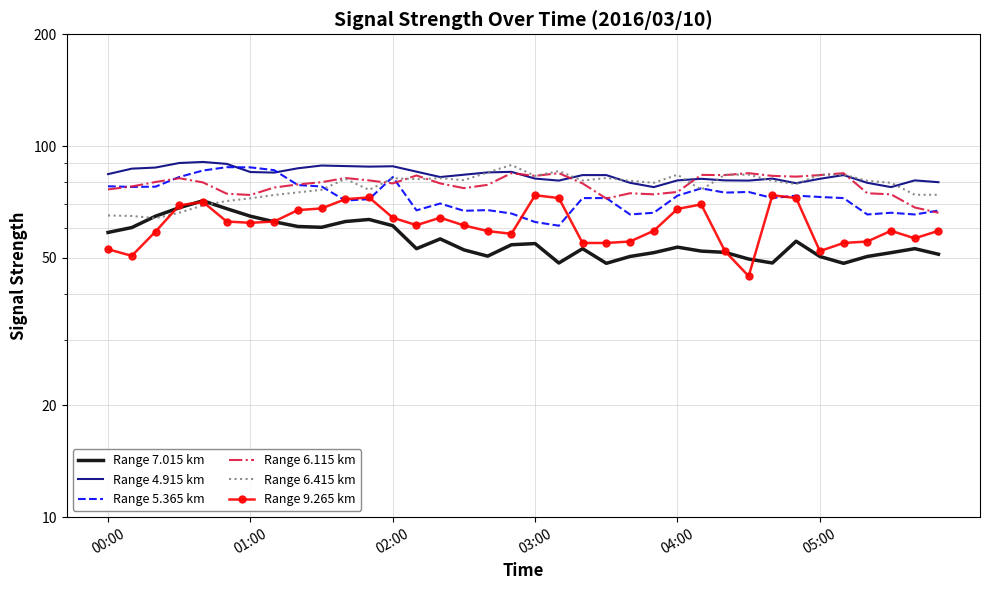

The Range 5.365 km series shows 113.3 at 03:00. True or false?

False